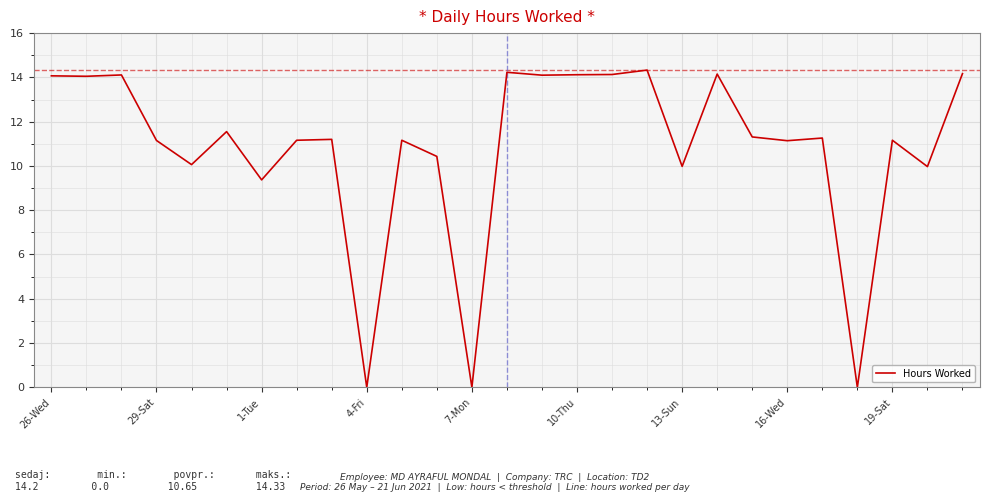

What is the greatest value displayed?

14.3